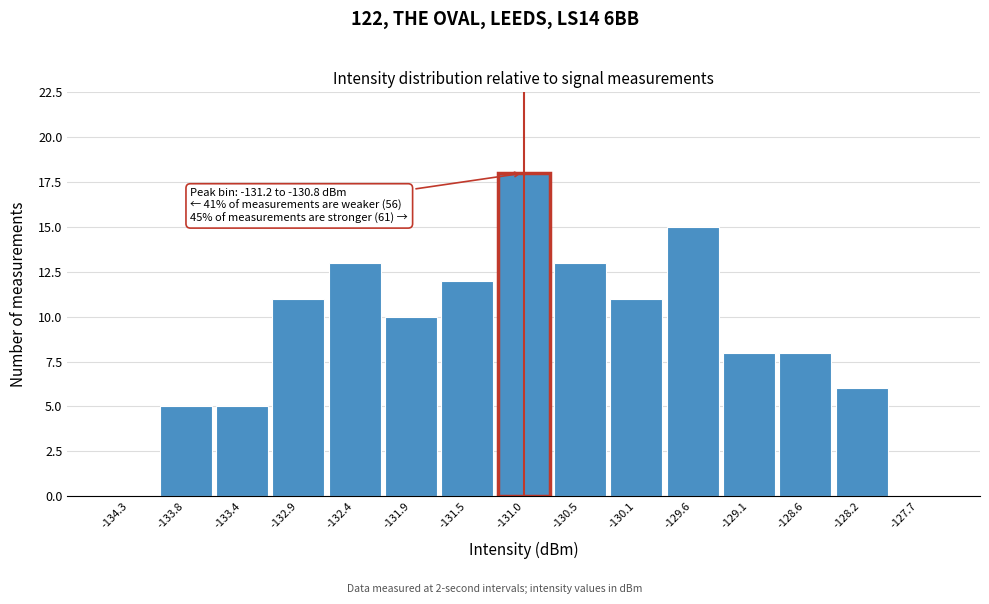

Which range on the x-axis has the tallest bar?

-131.25 to -130.75